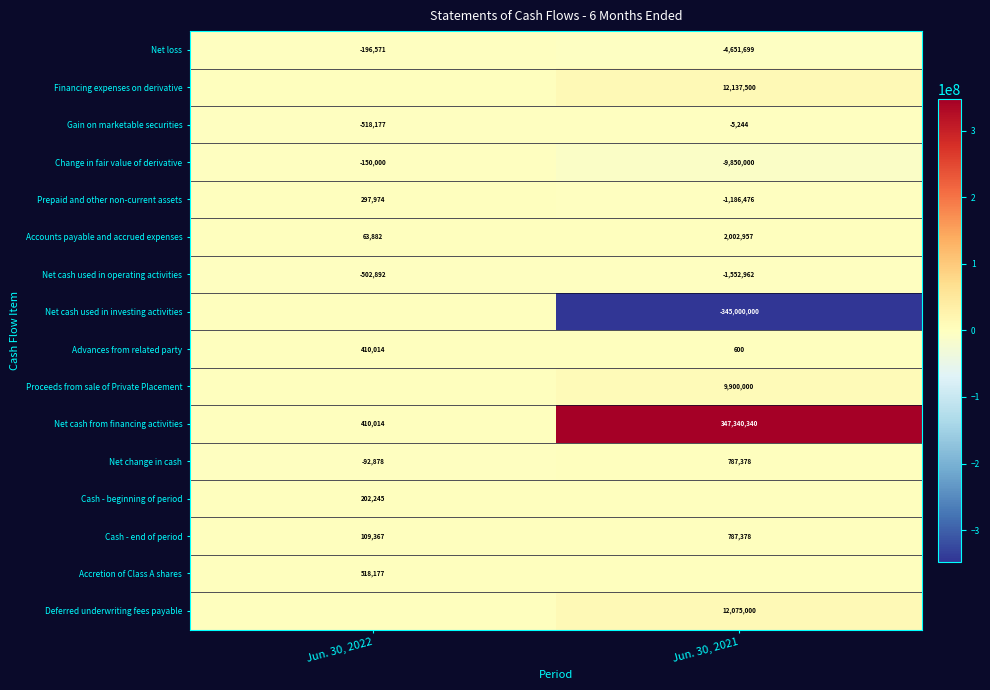

What is the spread (max minus min) of values at Jun. 30, 2021?

692340340